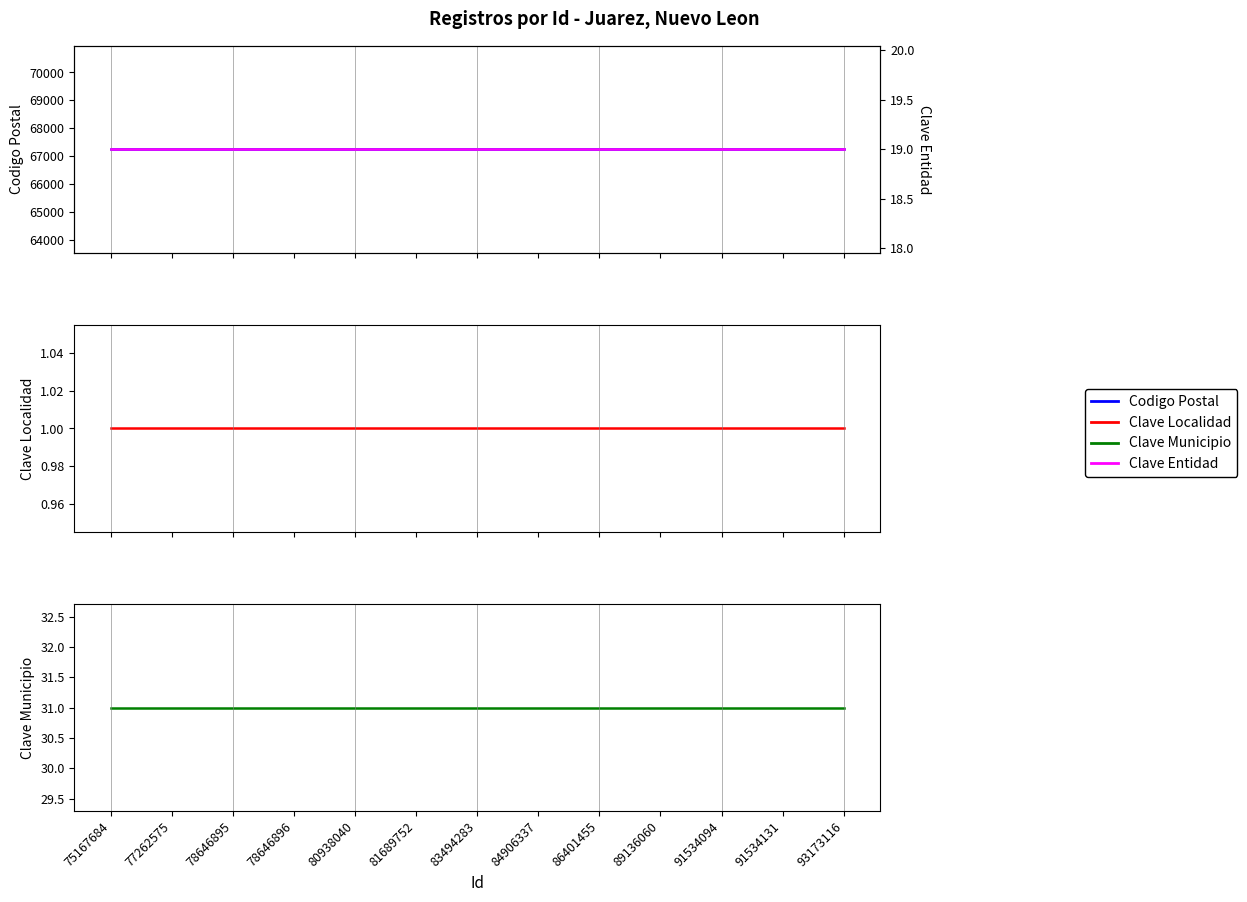

At how many categories does at least one series exceed 46103?

13